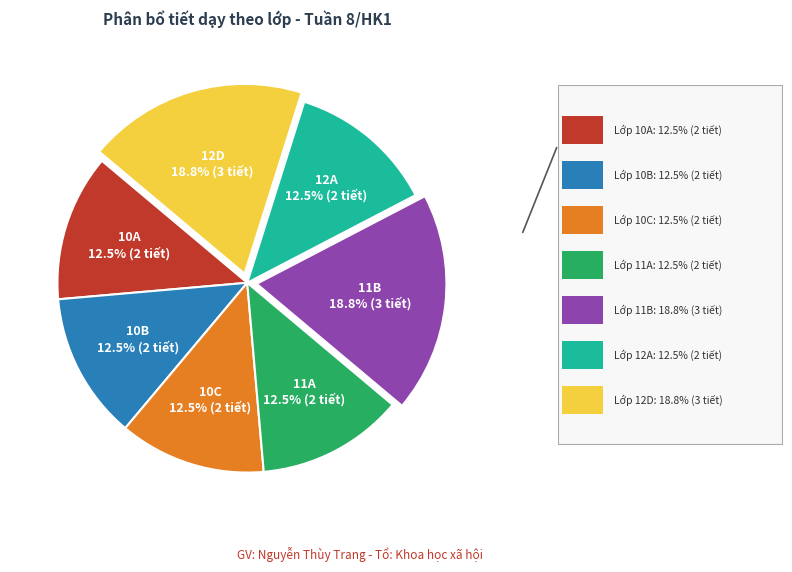

Is there any slice that represents more than half of the pie?

No